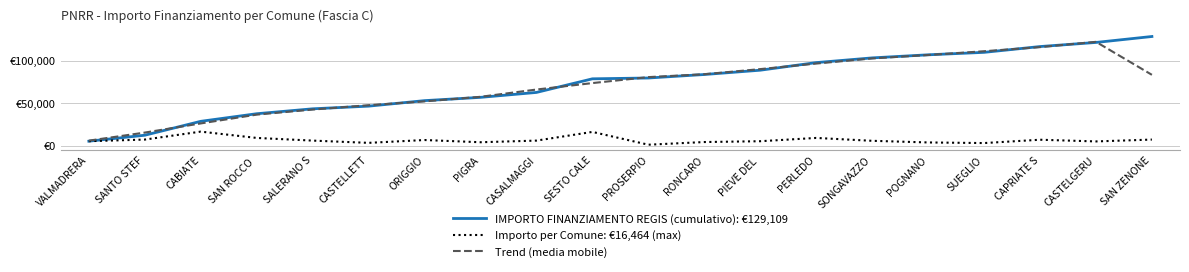

What is the total value across all series at SAN ZENONE?

219879.7